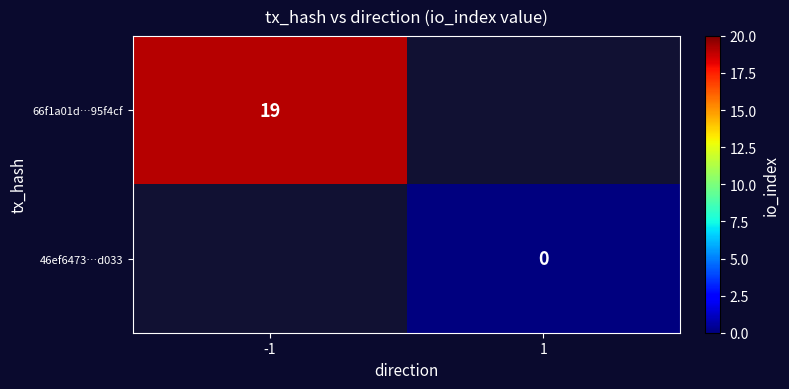

The value of 66f1a01d…95f4cf at -1 is 19. True or false?

True